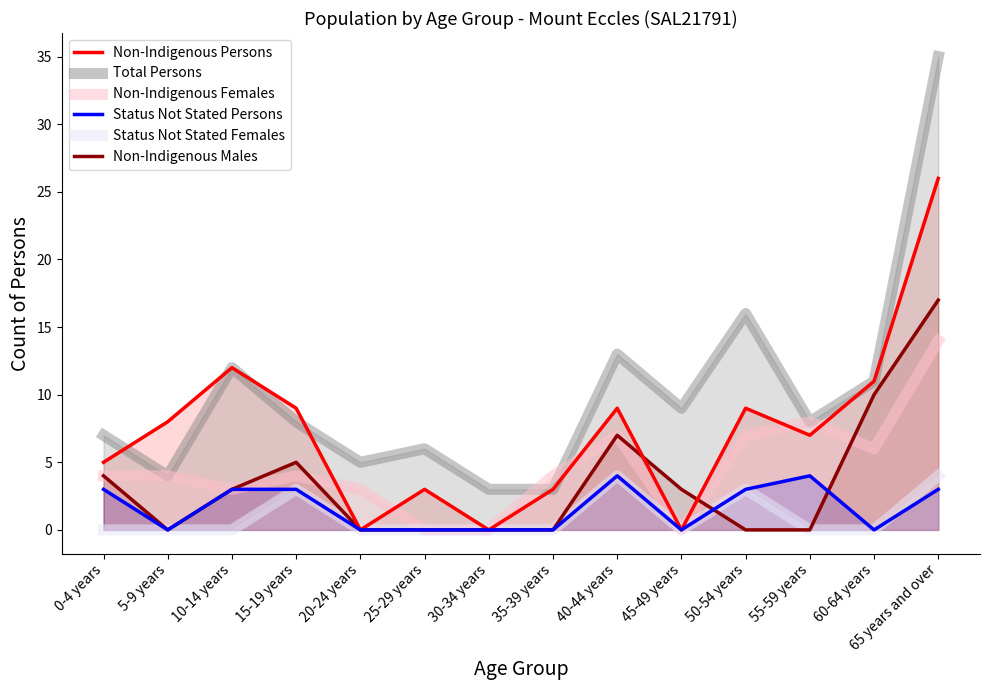

Where does the Status Not Stated Persons series first go above 3?

40-44 years